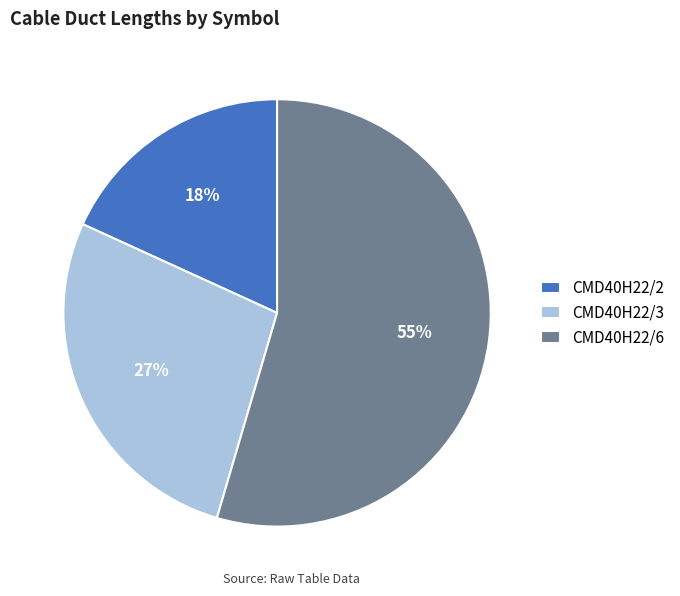

Count the number of slices in the pie.

3